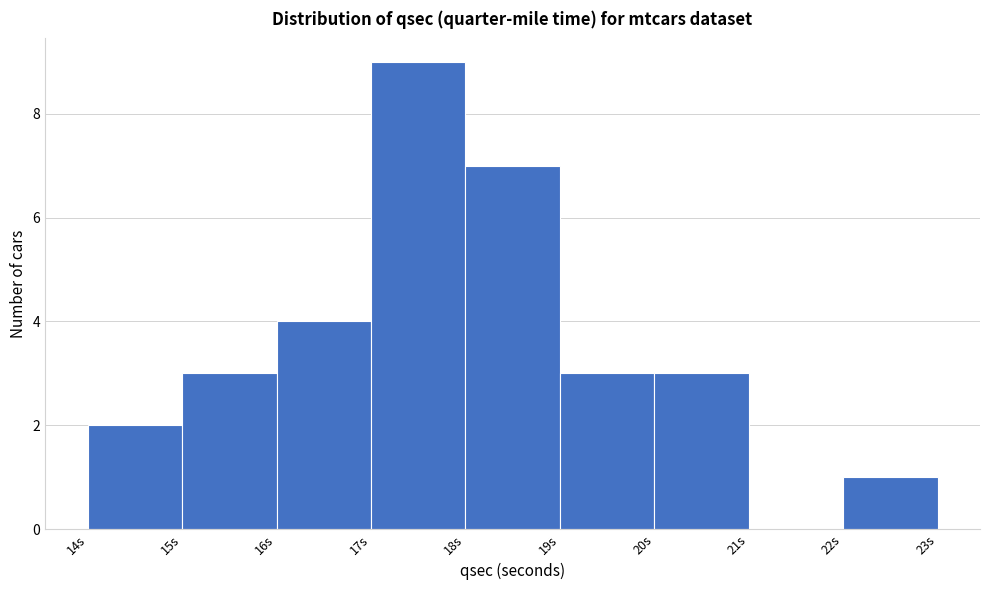

What is the height of the bar covering 15 to 16 on the x-axis? The values are not printed on the chart, so give them approximately, as read against the axis.

3